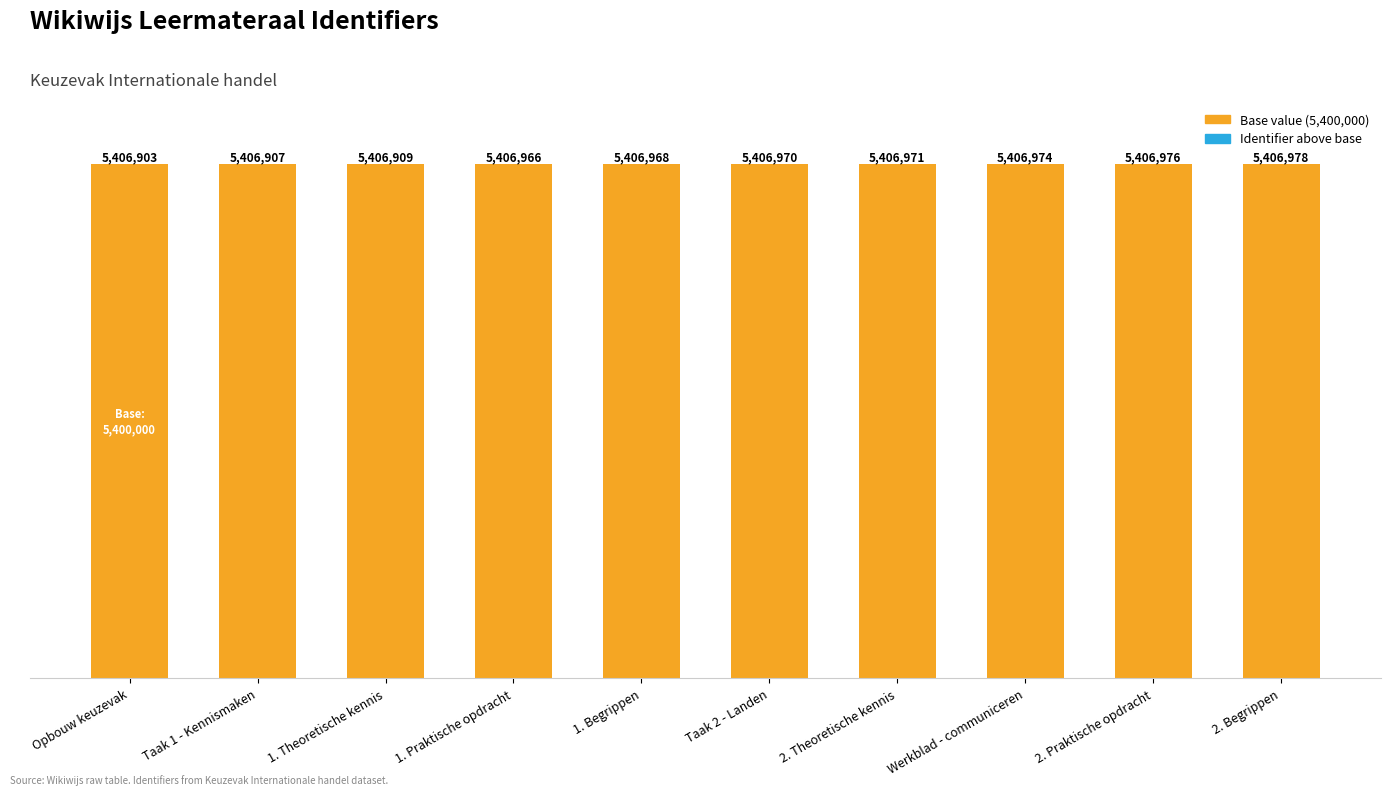

Does the chart contain stacked bars?

Yes